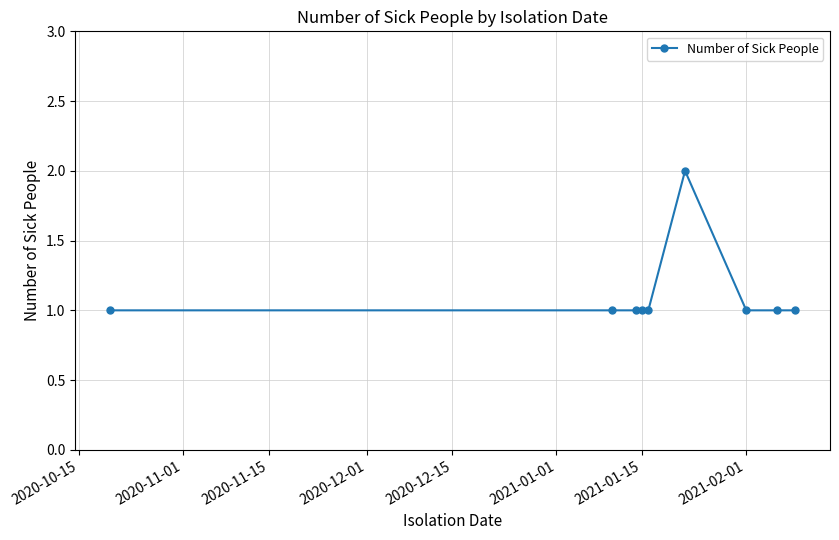

Reading left to right, list all the values displayed in this chart.

1	1	1	1	1	2	1	1	1